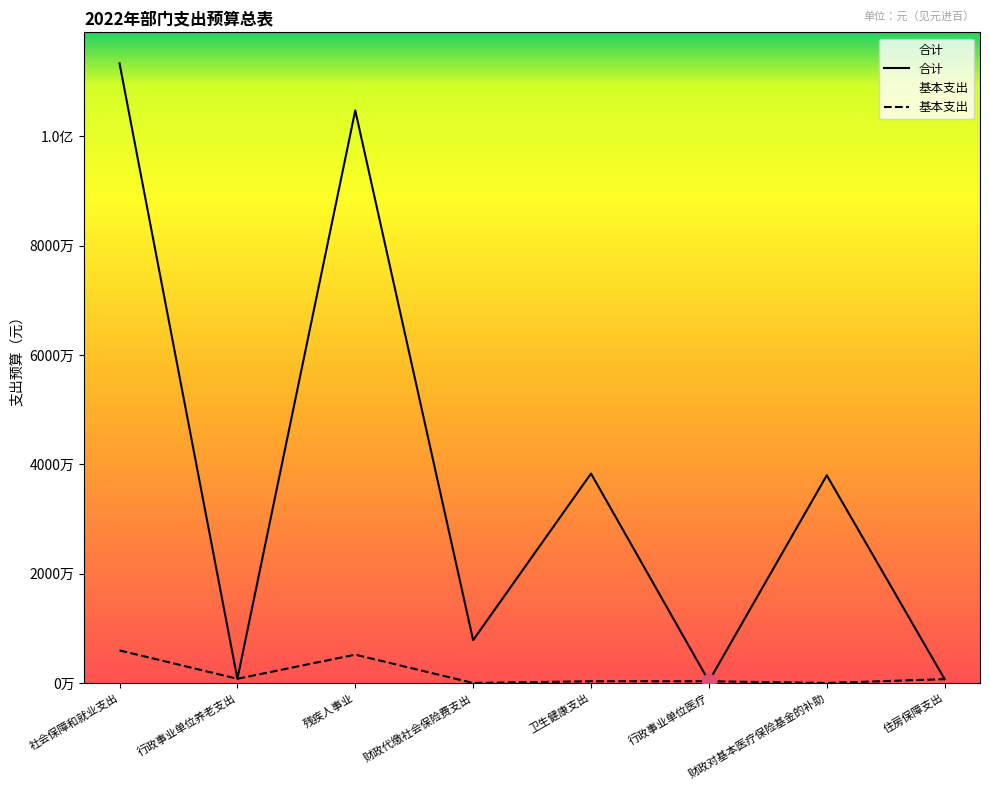

How many interior local valleys does the 合计 series have?

3